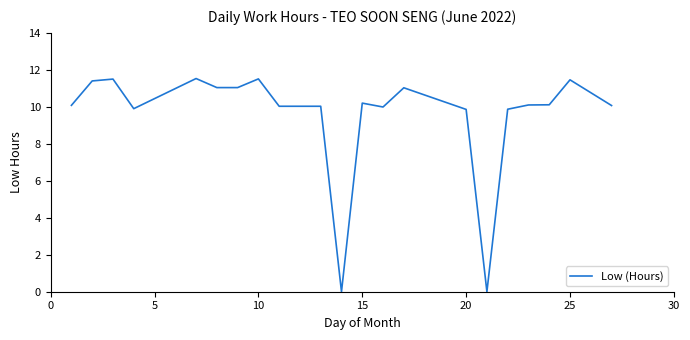

What is the maximum value shown in the chart?

11.5